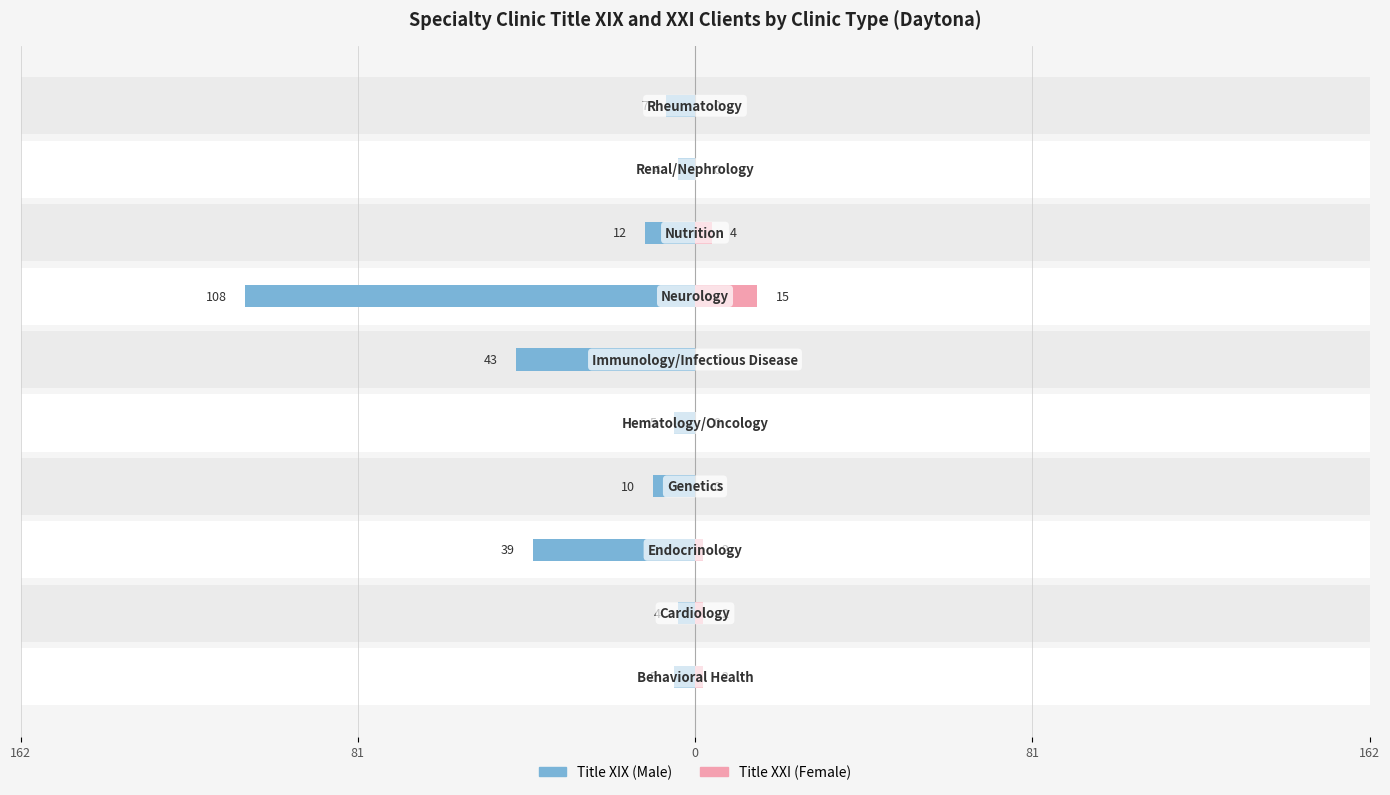

What is the lowest value of the Title XIX (Male) series?

-108